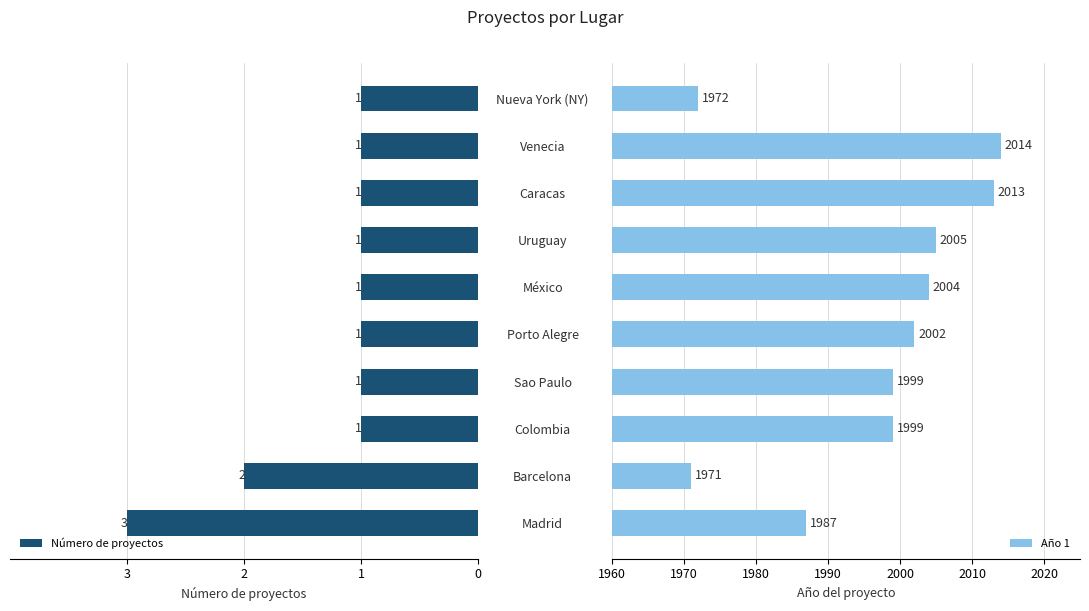

How many values in the Año 1 series are below 2002?

5